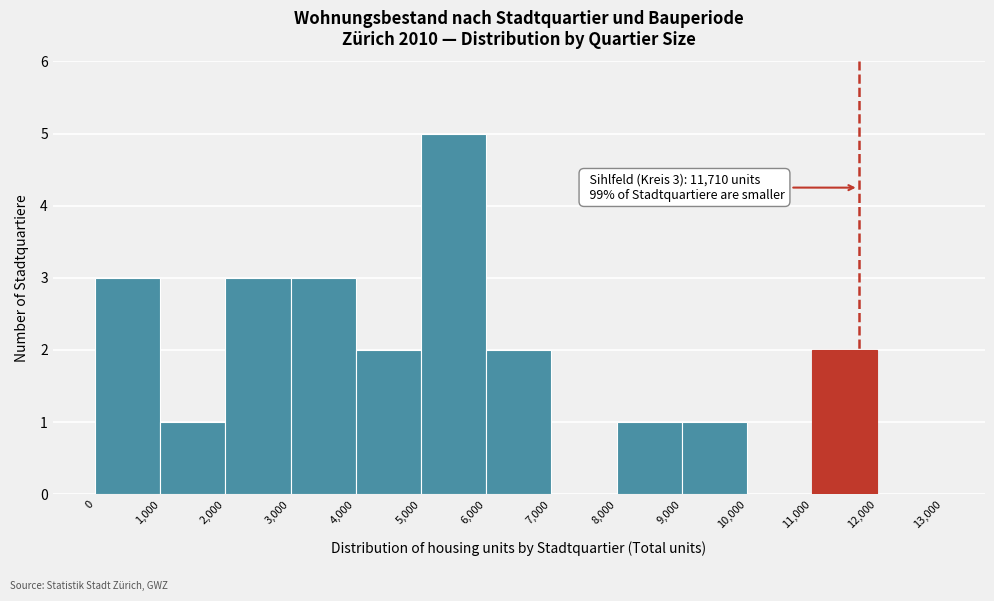

Over which range of the x-axis is the bar tallest?

5,000 to 6,000